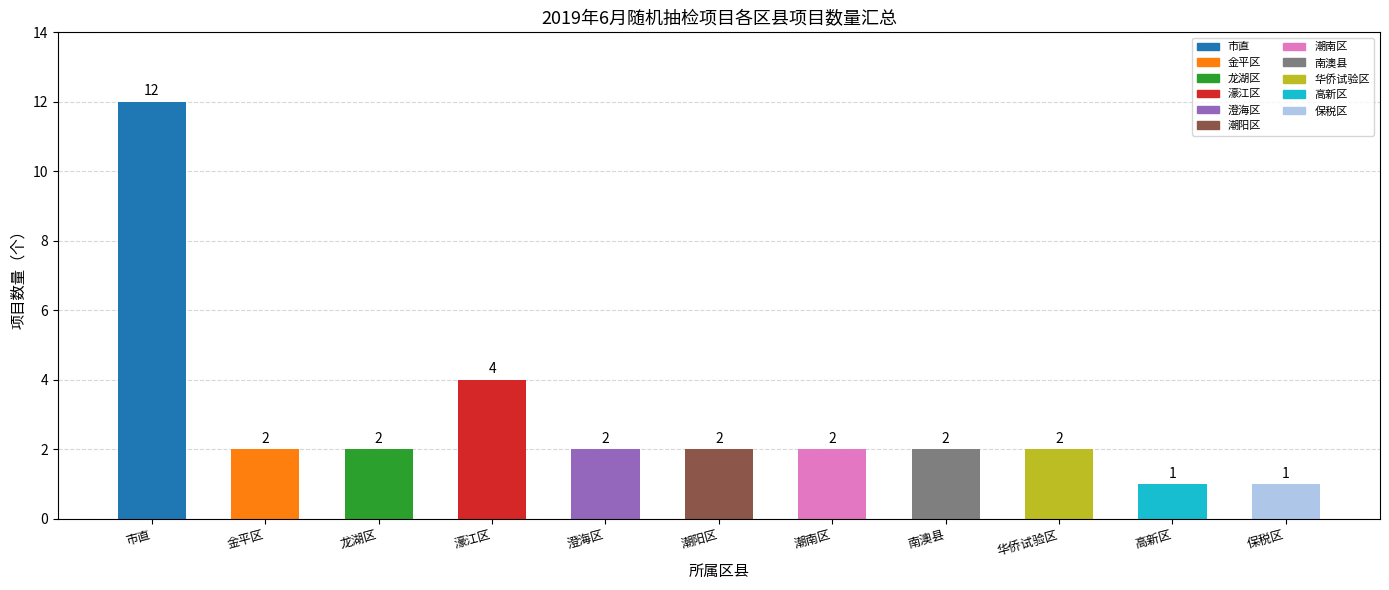

Is it true that the value at 潮阳区 is 2?

True